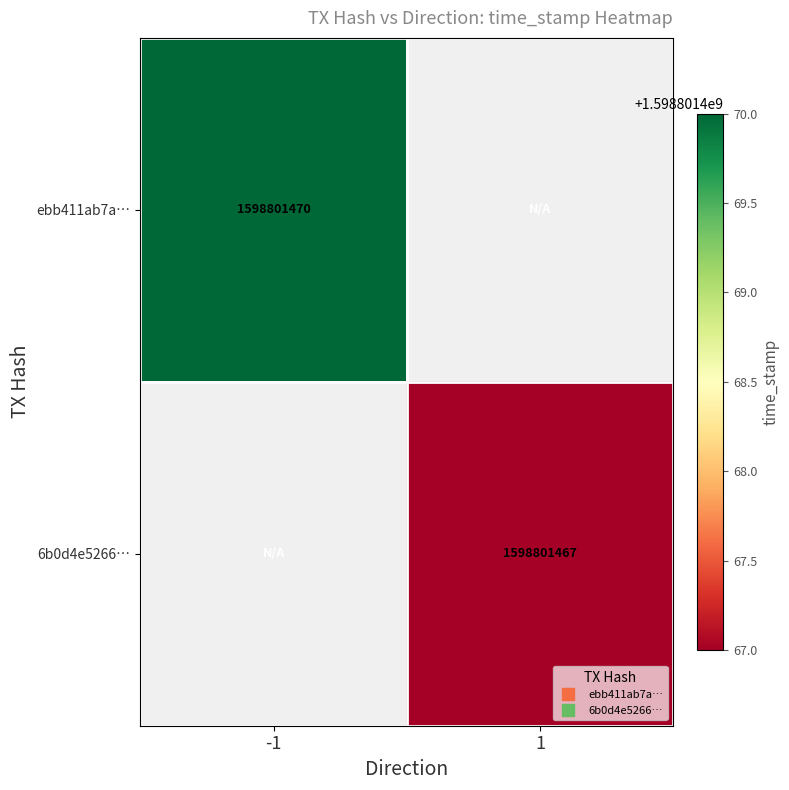

Between 1 and -1, which is larger?

-1